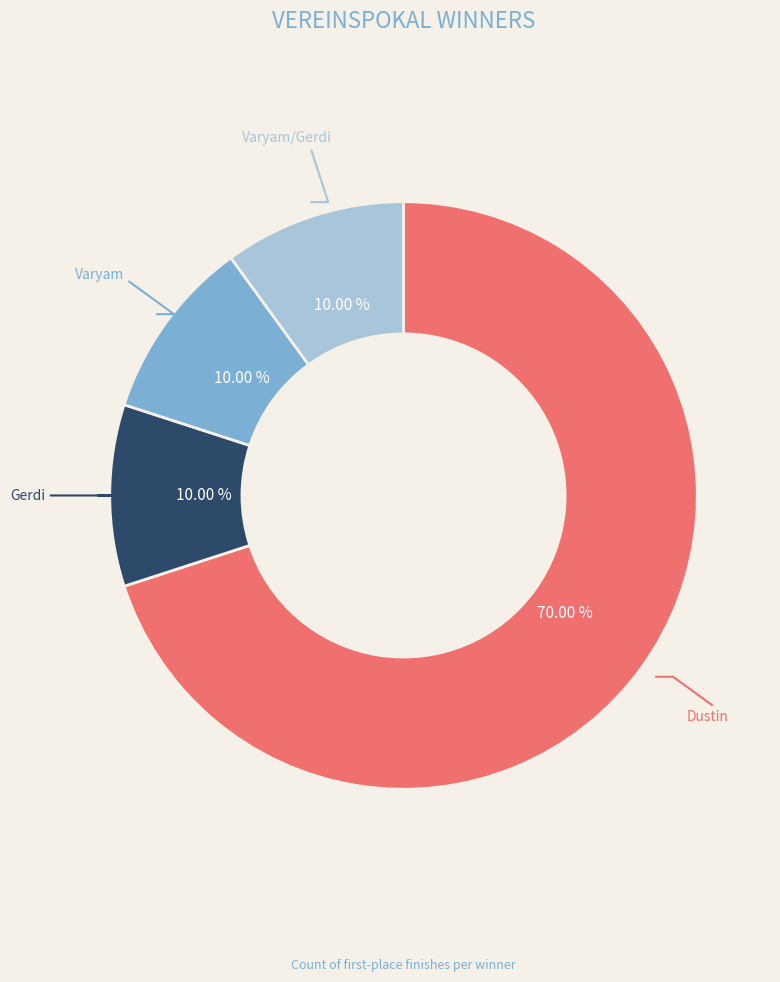

Which has a higher value, Varyam/Gerdi or Dustin?

Dustin